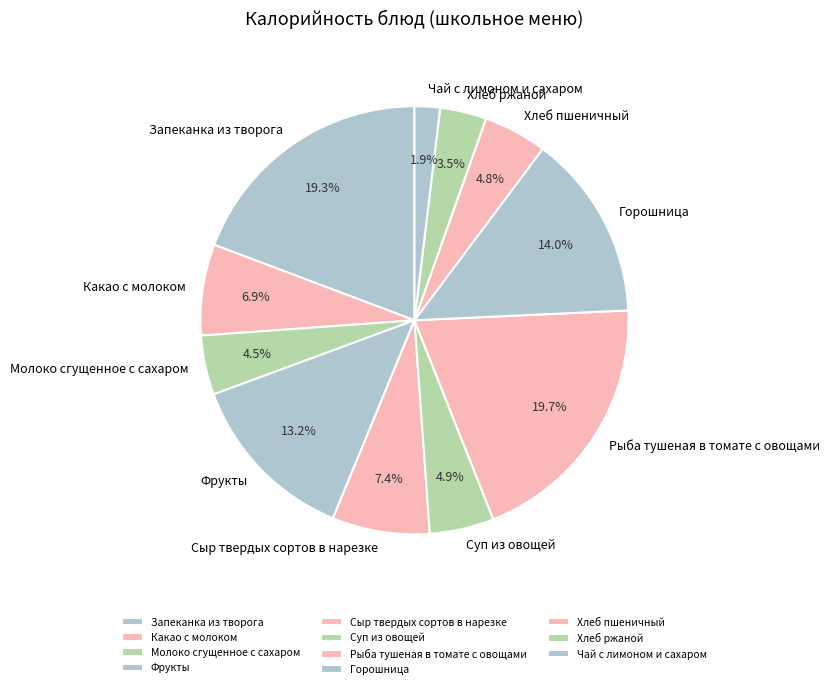

Which slice is the smallest?

Чай с лимоном и сахаром